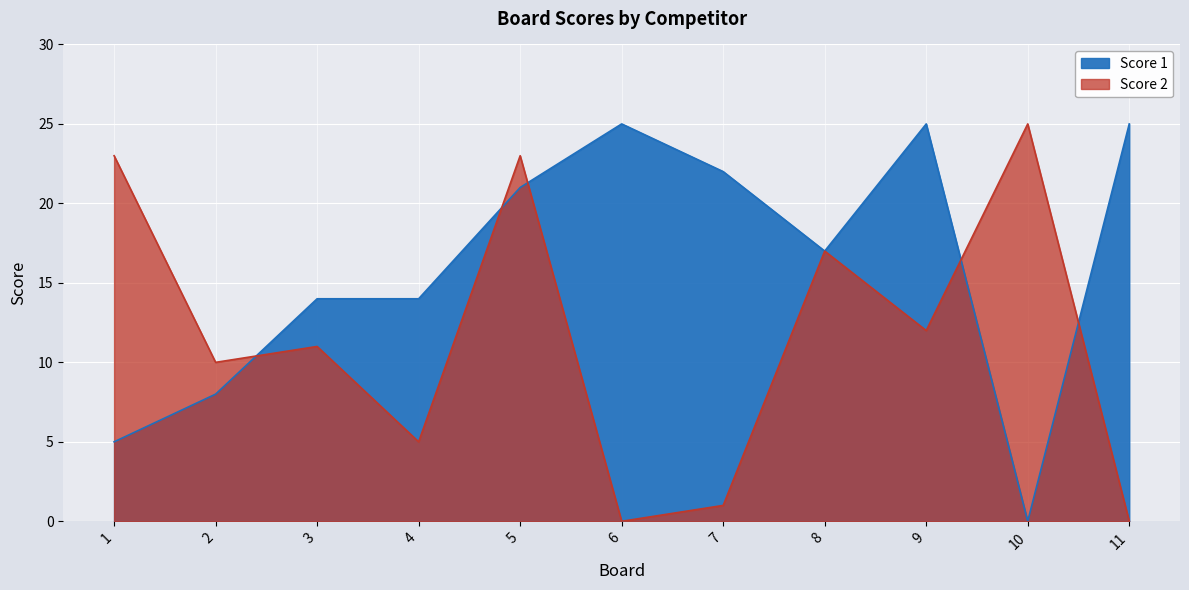

Between which two adjacent categories do Score 2 and Score 1 first intersect?

2 and 3